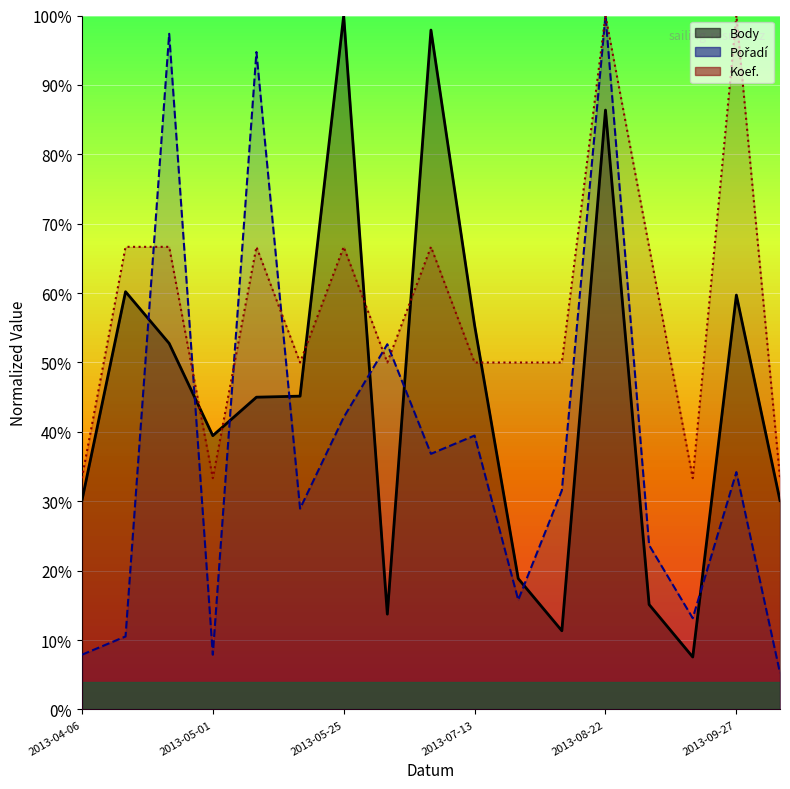

The Pořadí series shows 15.8 at 2013-07-27. True or false?

True